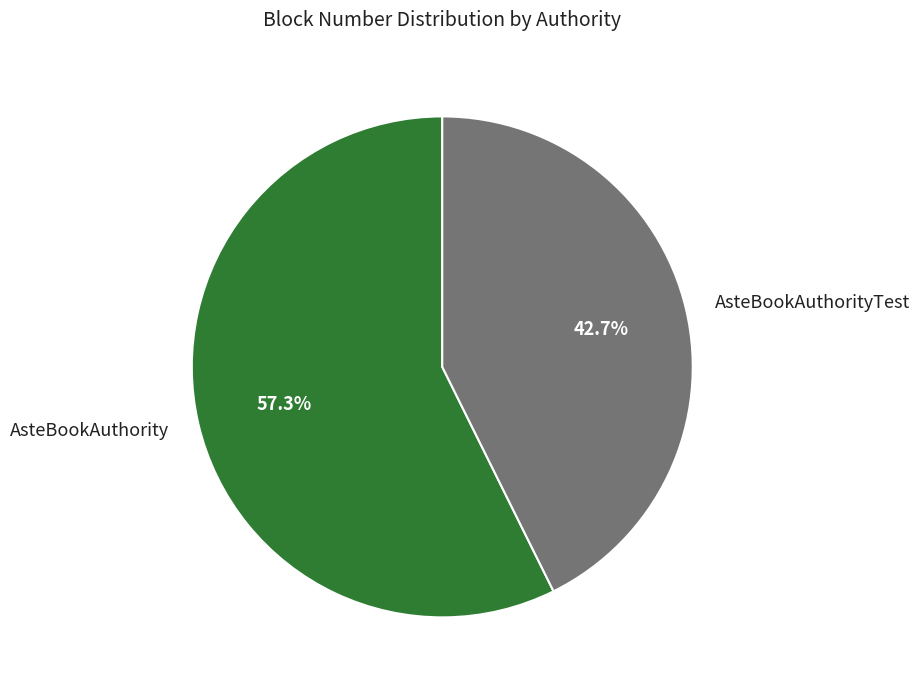

Count the number of slices in the pie.

2